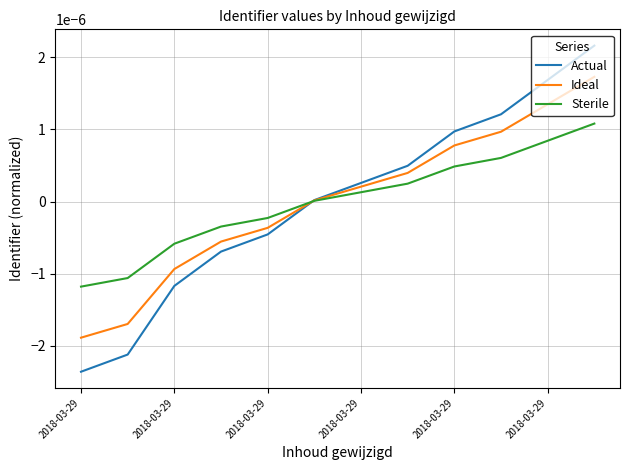

Which series has the widest spread of values?

Actual